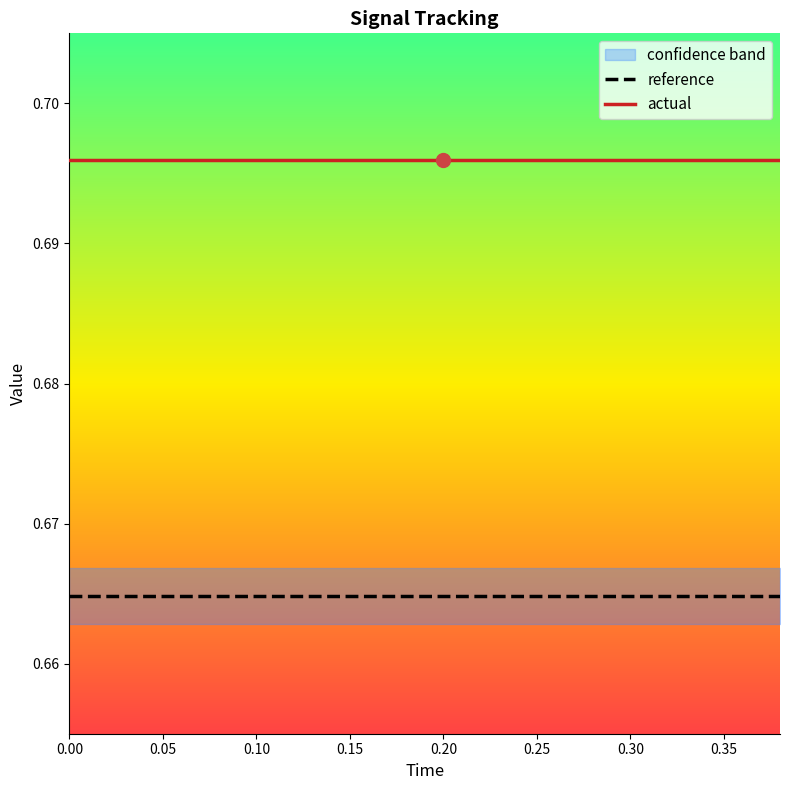

What are all the series names shown in the legend?

reference, actual